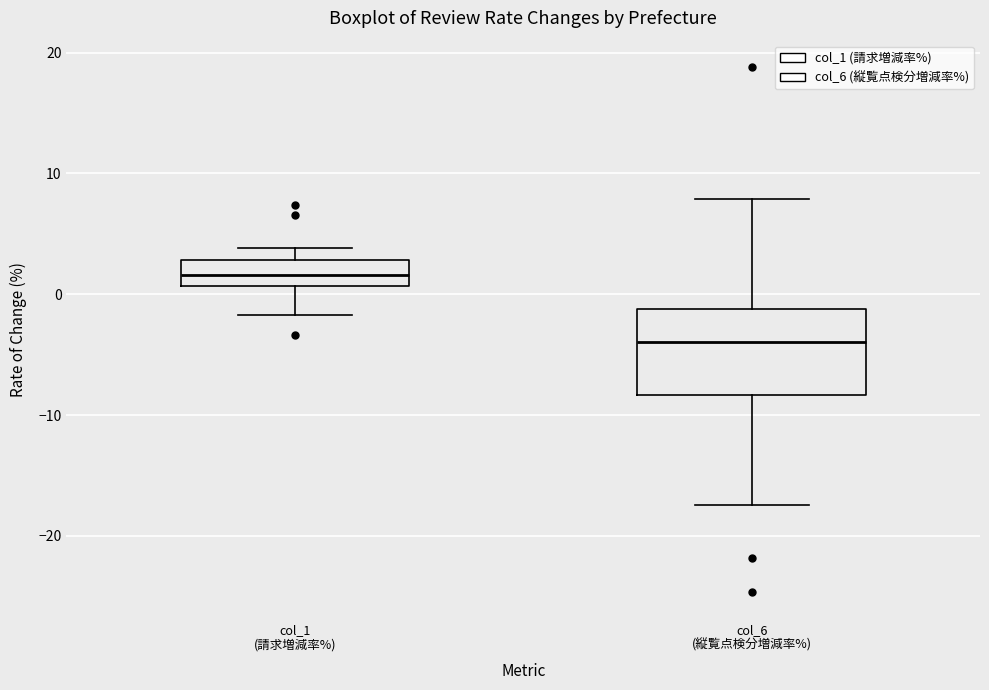

Reading left to right, transcribe this box plot: for each box, give where its median line is, the range the box spans, and where its two whiskers end, as read against the y-axis. The values are not printed on the chart, so give them approximately, as read against the axis.

col_1 (請求増減率%): median 2, box 1 to 3, whiskers -2 to 4
col_6 (縦覧点検分増減率%): median -4, box -8 to -1, whiskers -17 to 8